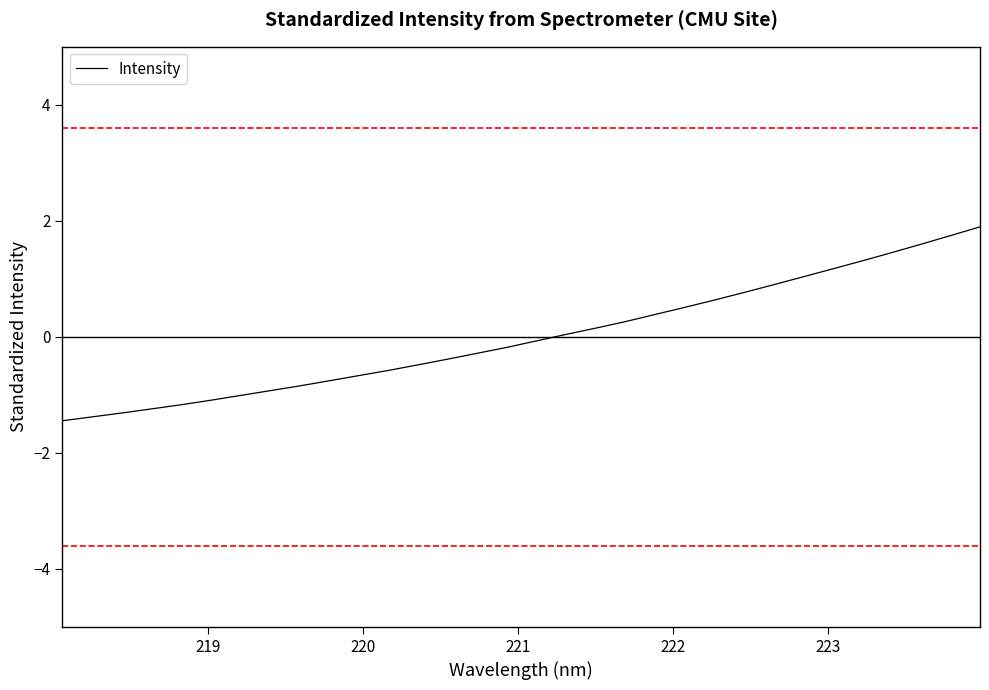

What is the minimum value shown in the chart?

-1.4